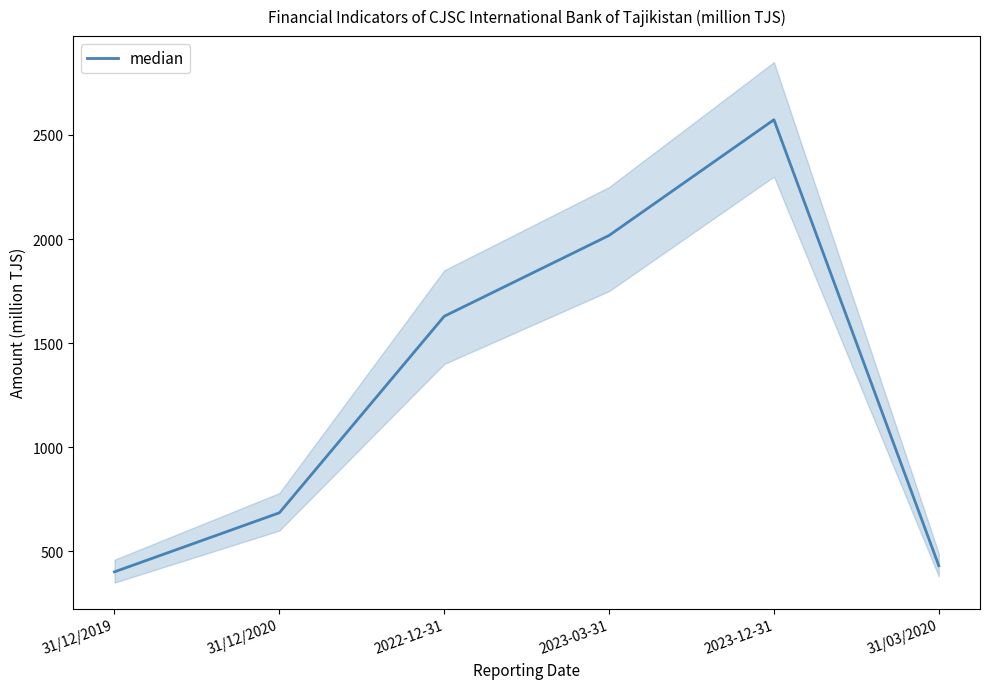

What is the difference between the maximum and minimum values?

2171.5